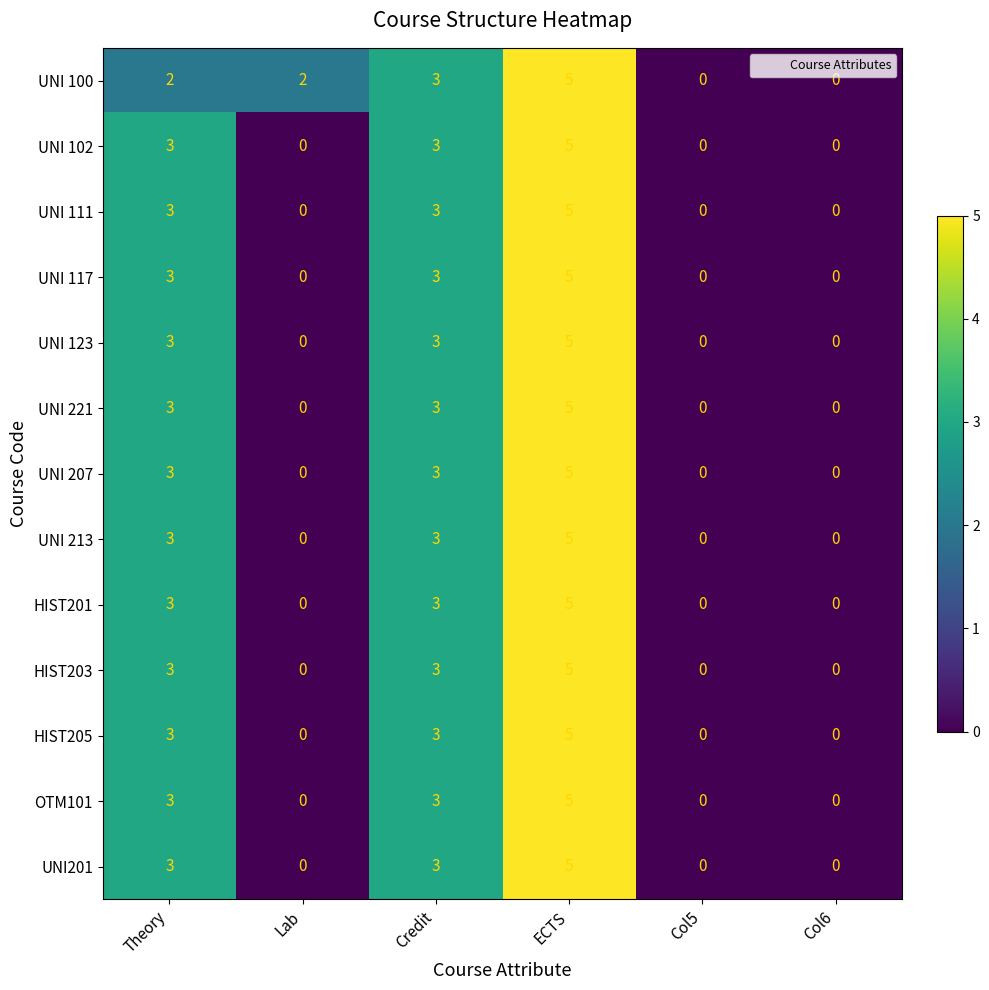

Which series has the largest total across all categories?

UNI 100